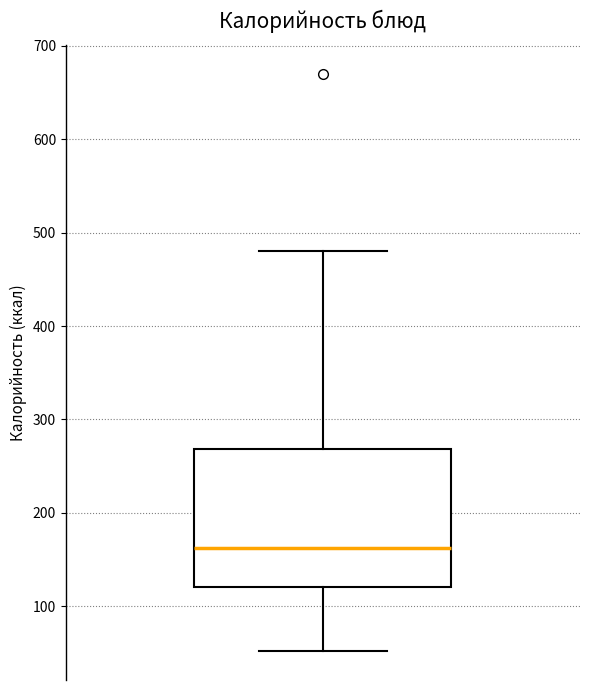

Transcribe this box plot: give where the median line is, the range the box spans, and where the two whiskers end, as read against the y-axis. The values are not printed on the chart, so give them approximately, as read against the axis.

median 160, box 120 to 270, whiskers 50 to 480